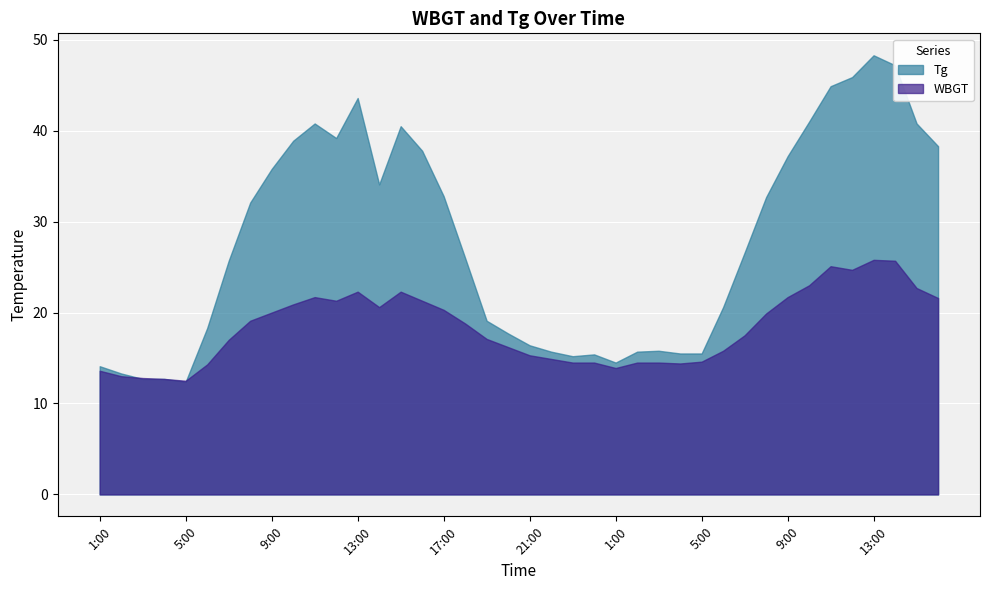

What are all the series names shown in the legend?

Tg, WBGT